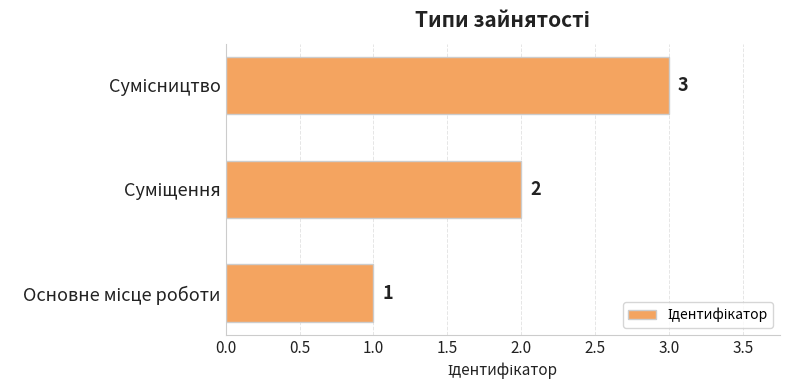

What is the greatest value displayed?

3